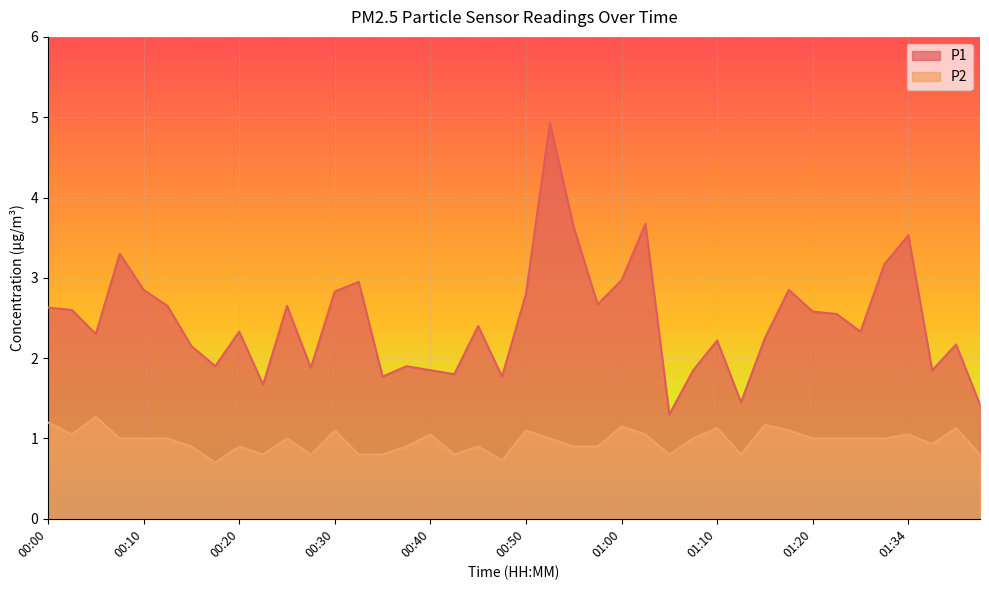

Reading right to left, list all the values displayed in this chart.

P1: 01:41=1.4	01:39=2.2	01:36=1.9	01:34=3.5	01:31=3.2	01:29=2.3	01:26=2.5	01:20=2.6	01:18=2.9	01:15=2.2	01:13=1.4	01:10=2.2	01:07=1.9	01:05=1.3	01:02=3.7	01:00=3.0	00:57=2.7	00:55=3.6	00:52=4.9	00:50=2.8	00:47=1.8	00:45=2.4	00:43=1.8	00:40=1.9	00:38=1.9	00:35=1.8	00:33=3.0	00:30=2.8	00:28=1.9	00:25=2.6	00:23=1.7	00:20=2.3	00:18=1.9	00:15=2.1	00:13=2.6	00:10=2.9	00:08=3.3	00:05=2.3	00:03=2.6	00:00=2.6
P2: 01:41=0.8	01:39=1.1	01:36=0.9	01:34=1.1	01:31=1.0	01:29=1.0	01:26=1.0	01:20=1.0	01:18=1.1	01:15=1.2	01:13=0.8	01:10=1.1	01:07=1.0	01:05=0.8	01:02=1.1	01:00=1.1	00:57=0.9	00:55=0.9	00:52=1.0	00:50=1.1	00:47=0.7	00:45=0.9	00:43=0.8	00:40=1.1	00:38=0.9	00:35=0.8	00:33=0.8	00:30=1.1	00:28=0.8	00:25=1.0	00:23=0.8	00:20=0.9	00:18=0.7	00:15=0.9	00:13=1.0	00:10=1.0	00:08=1.0	00:05=1.3	00:03=1.1	00:00=1.2